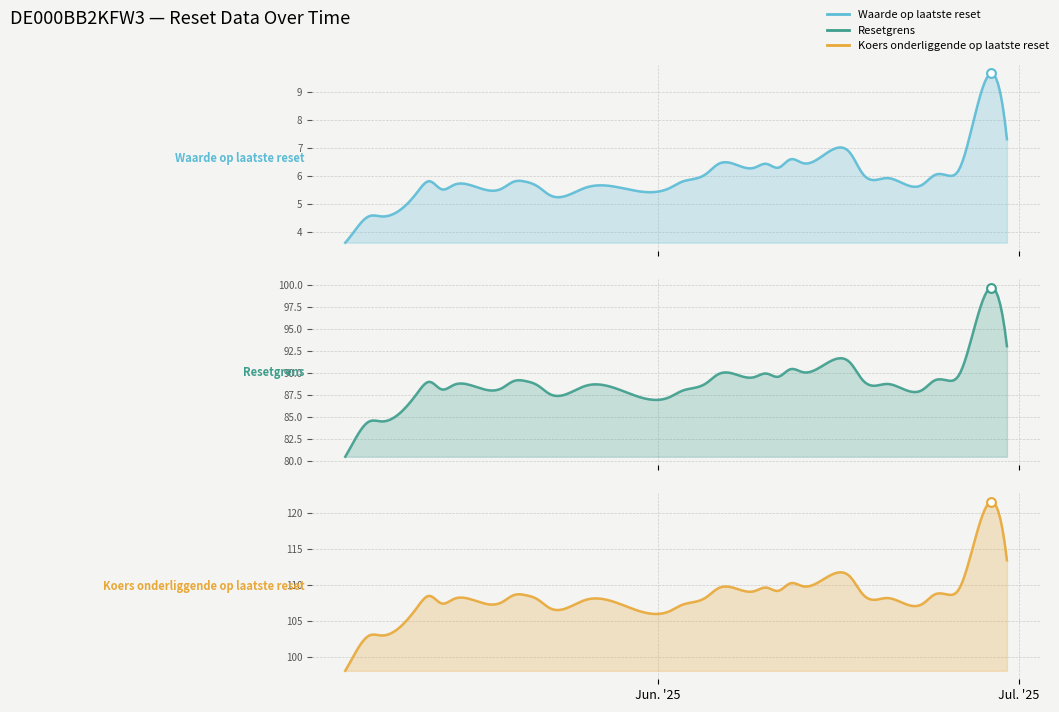

Is the value of Resetgrens at 2025-05-23 greater than the value of Waarde op laatste reset at 2025-06-20?

Yes